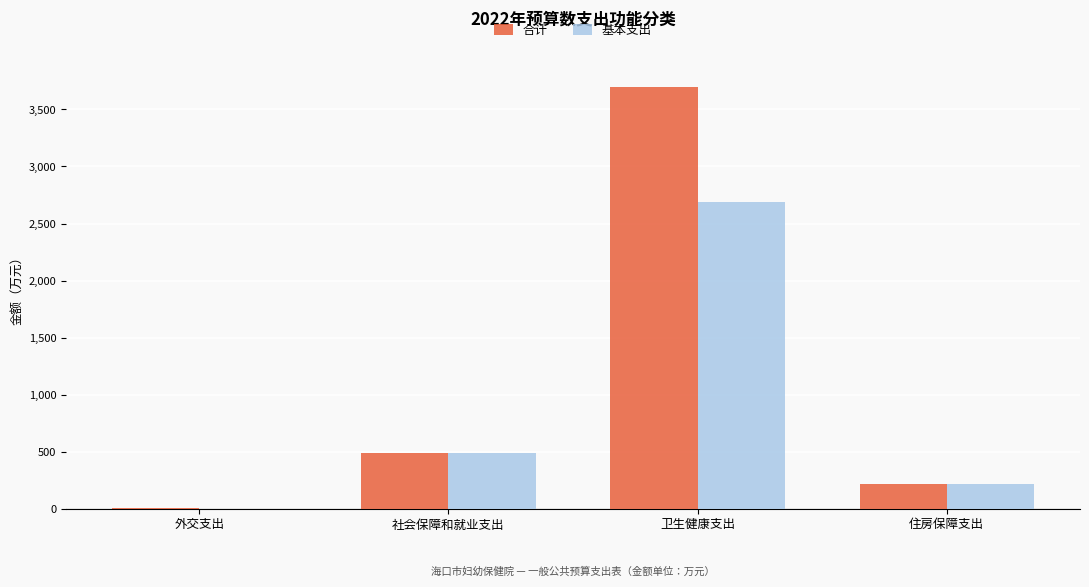

What is the sum of all 合计 values?

4410.0